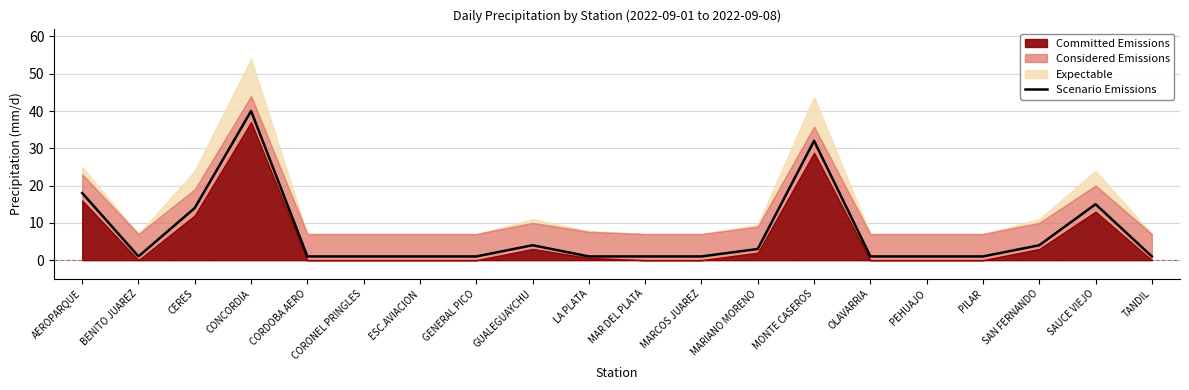

At which label is Scenario Emissions closest to 20?

AEROPARQUE